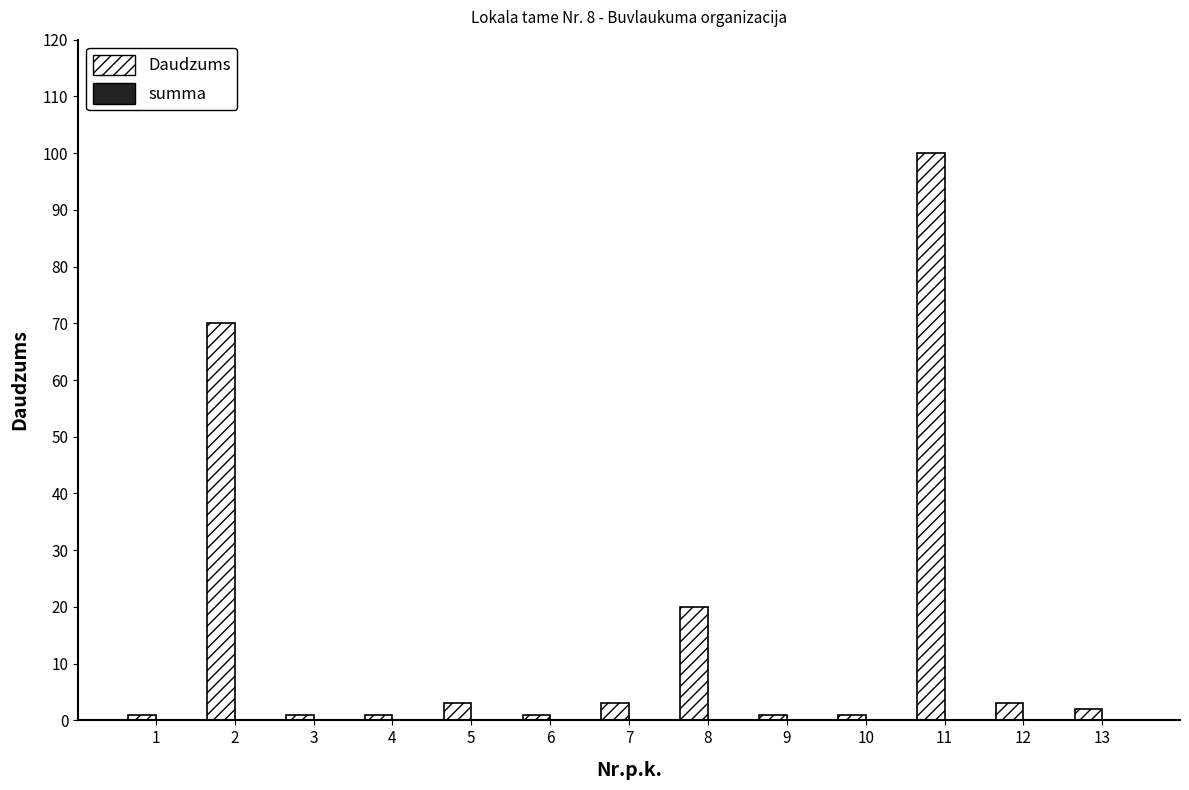

What is the average value?

16